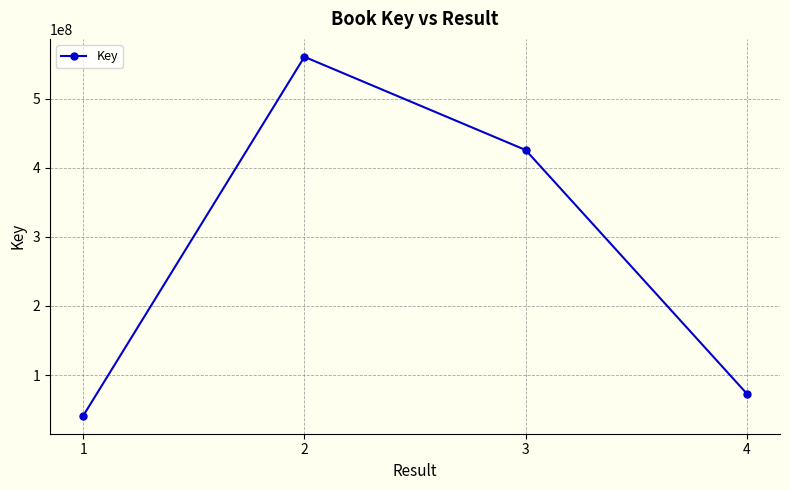

Approximately how many times larger is the value at 1 compared to 2?

0.1